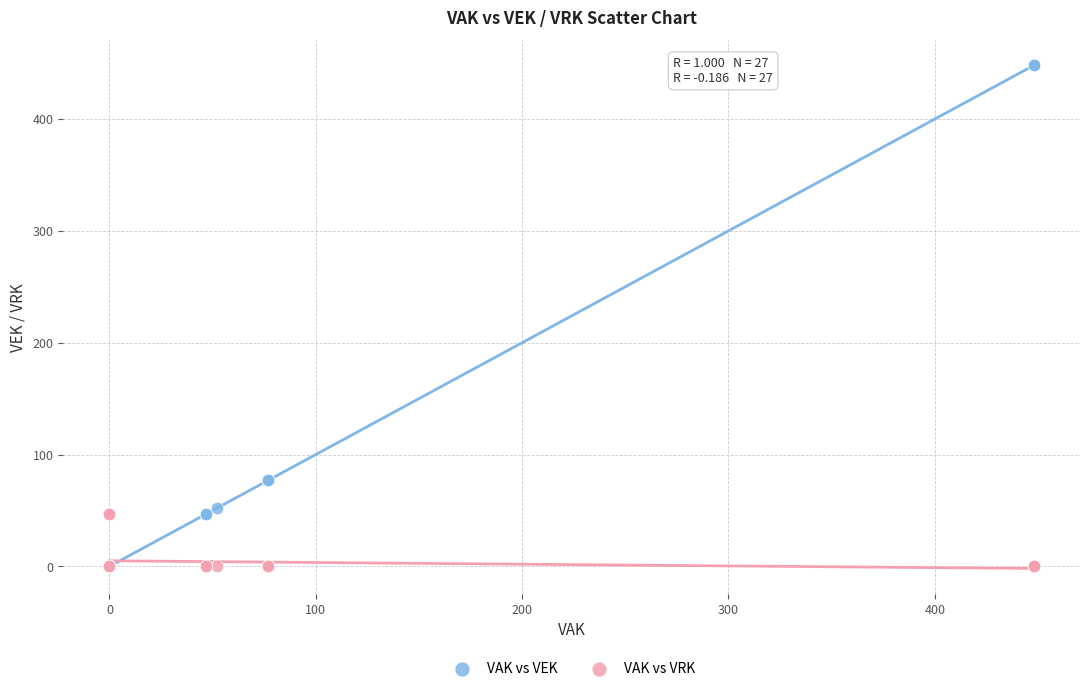

What are all the series names shown in the legend?

VAK vs VEK, VAK vs VRK